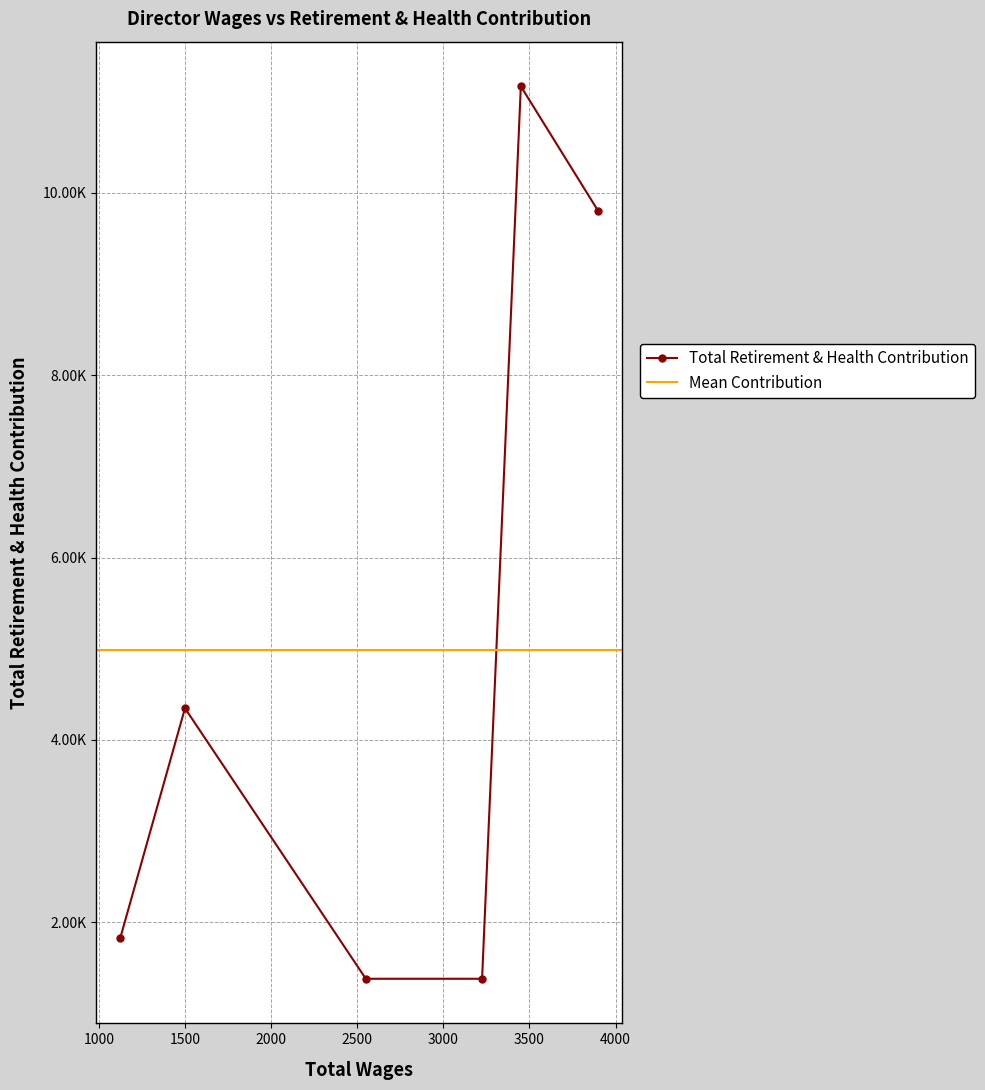

True or false: the data shows 6228 at 3900.0.

False